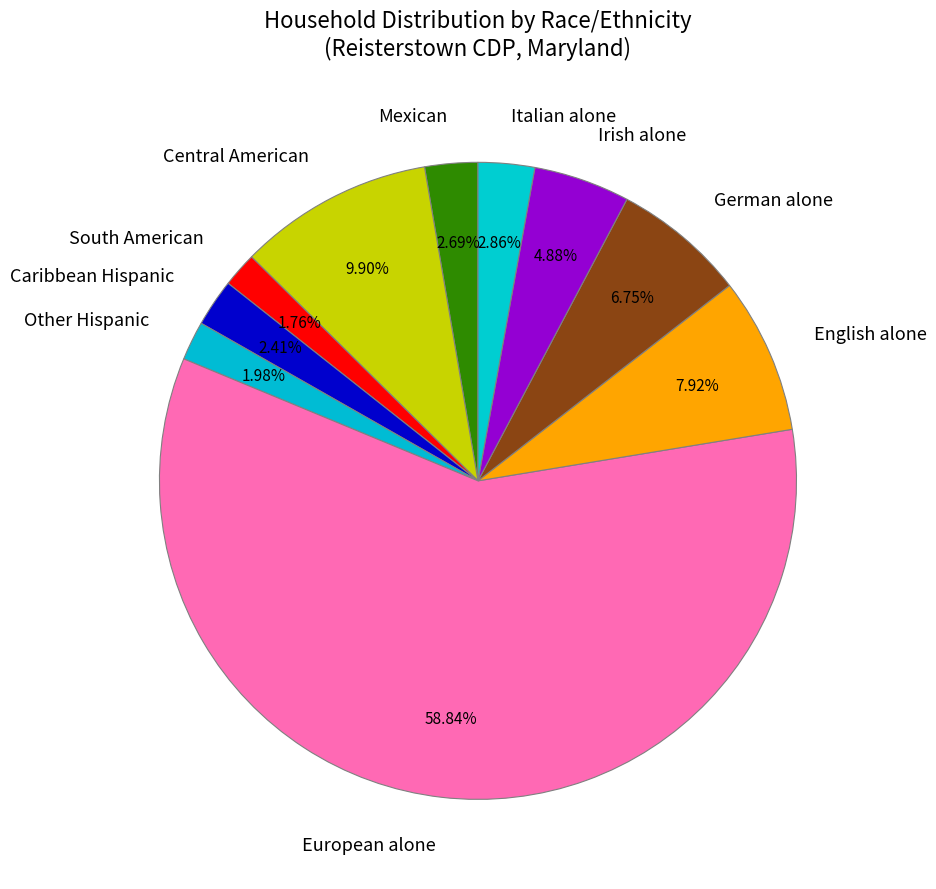

Count the number of slices in the pie.

10